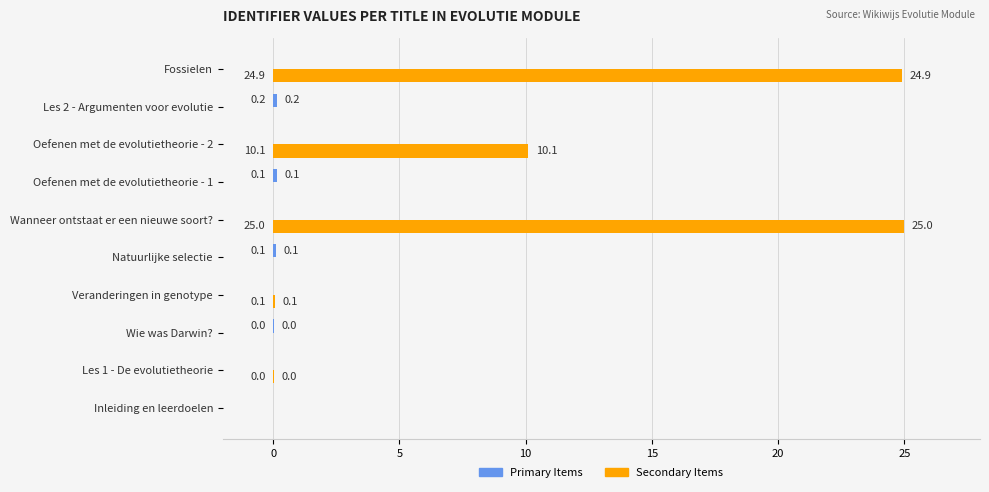

Which series has the largest total across all categories?

Secondary Items